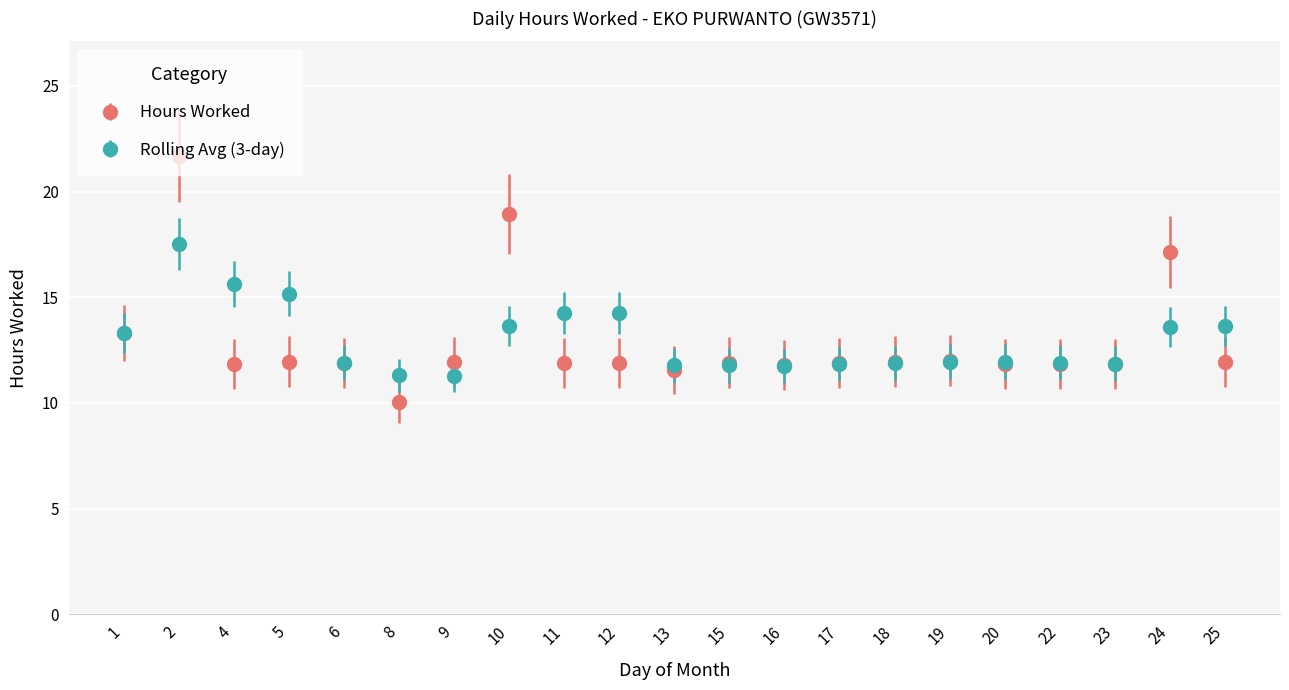

The value of Rolling Avg (3-day) at 19 is 12.0. True or false?

True